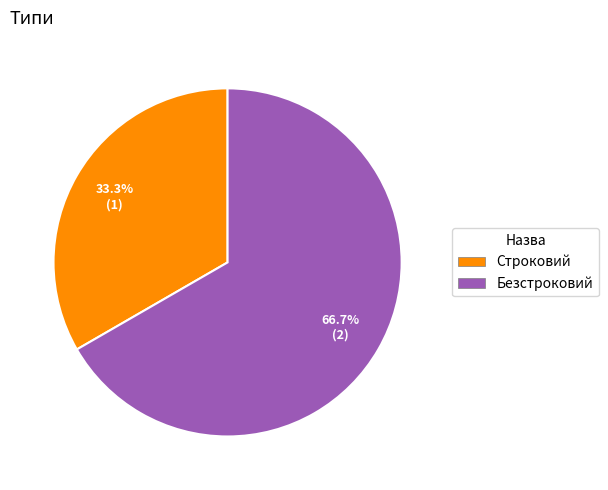

To the nearest percent, what is the difference between the largest and smallest slice percentages?

33%